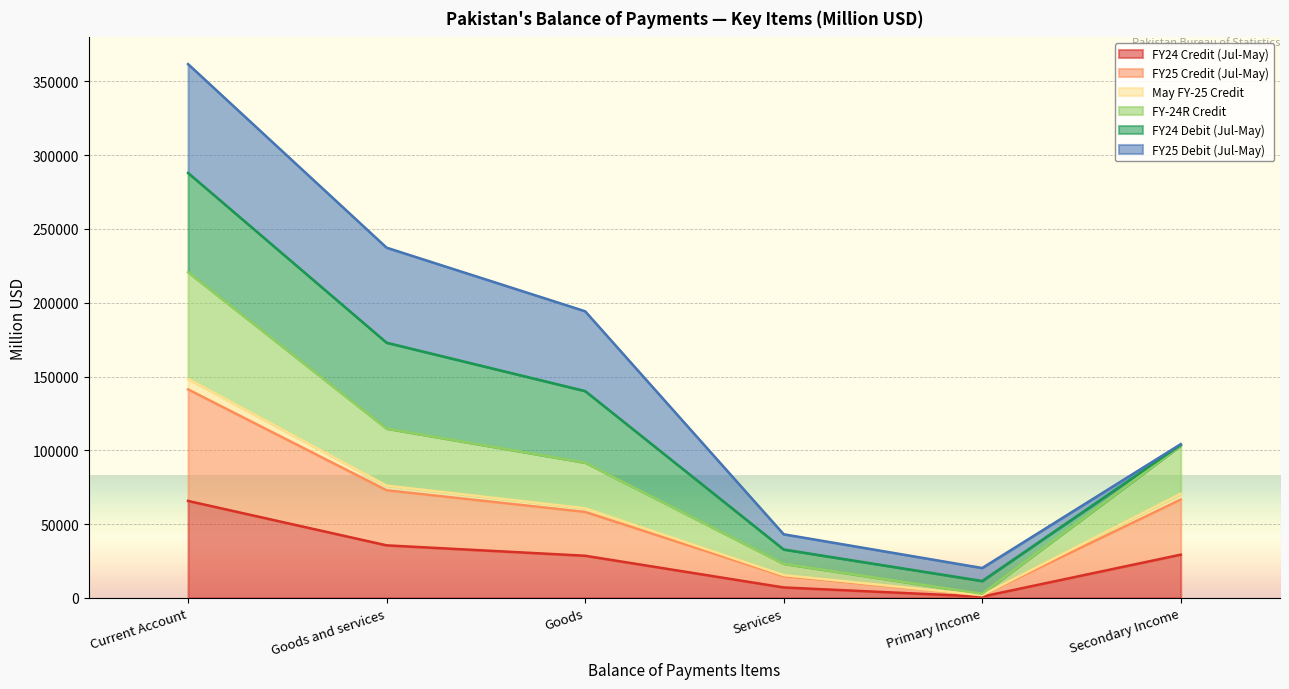

At which category is the sum across all series the highest?

Current Account